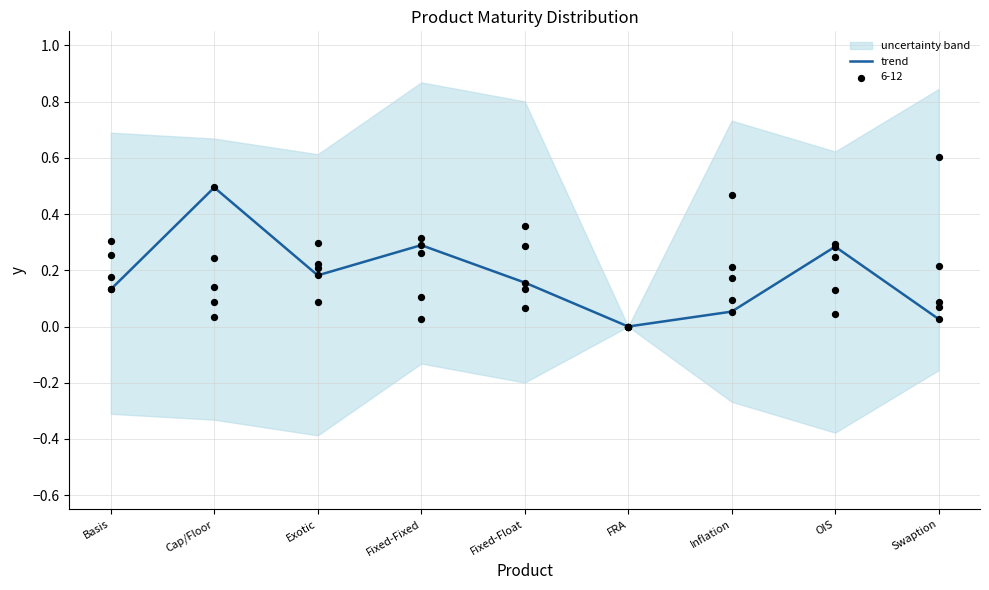

Which has a higher value, Swaption or Inflation?

Inflation